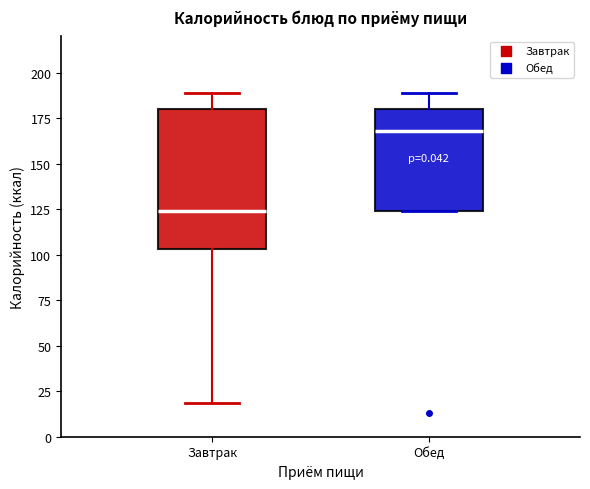

Which box's median line is the highest?

Обед